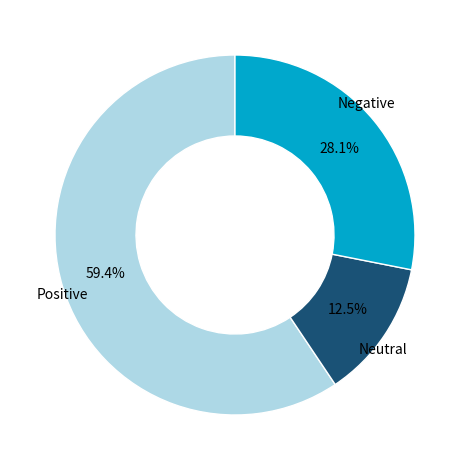

Is there any slice that represents more than half of the pie?

Yes